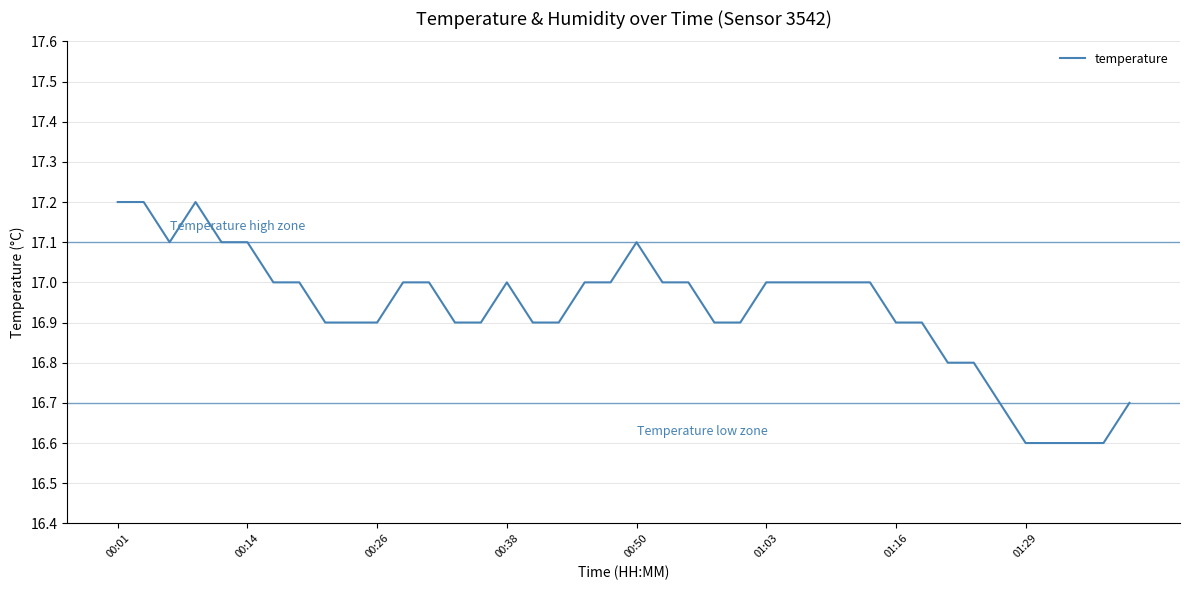

What is the difference between the maximum and minimum values?

0.6